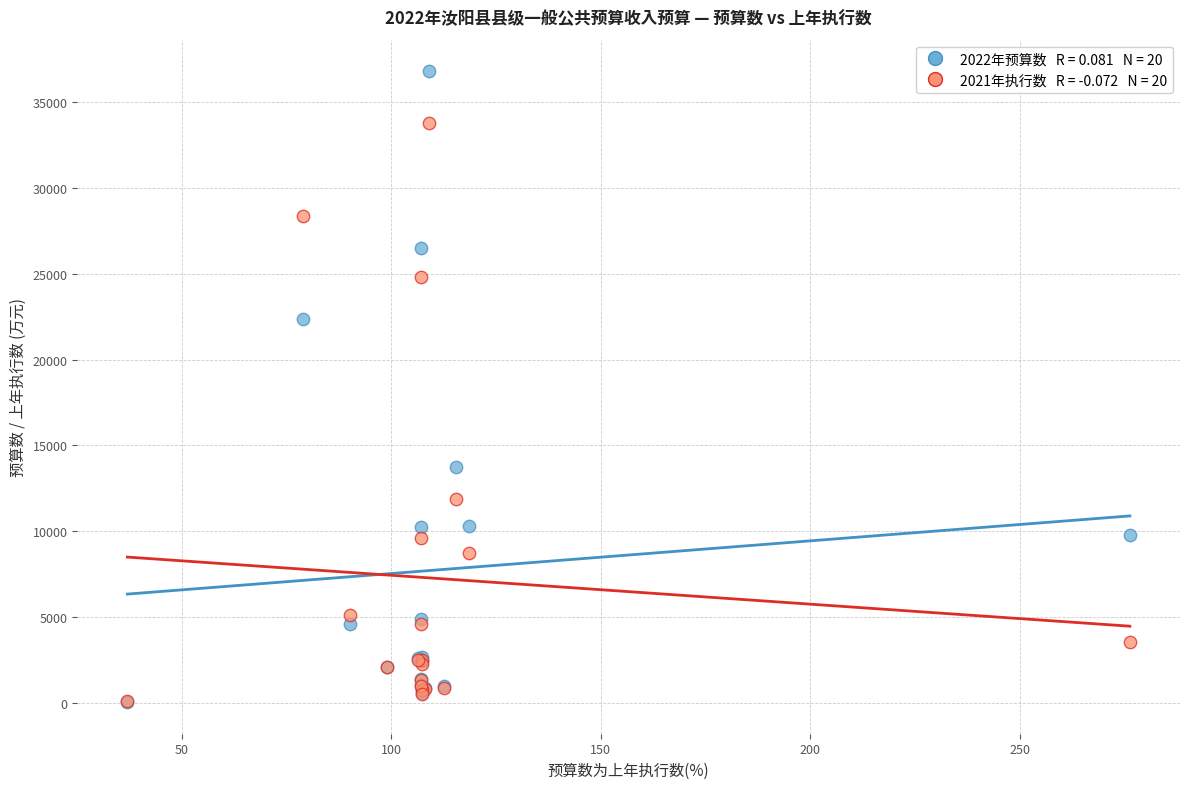

Across all series, what Y value is closest to 18420?

22370